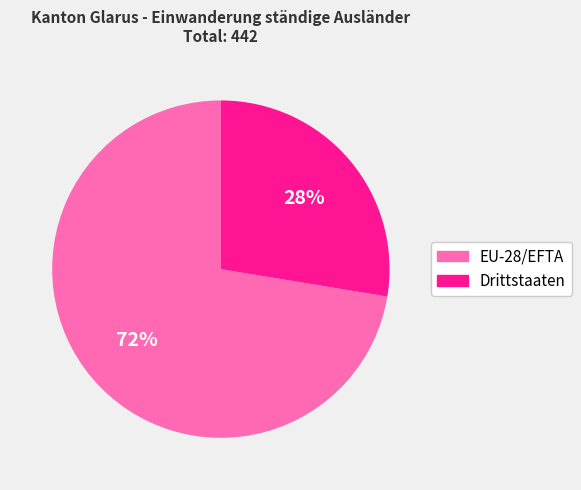

What percentage is the EU-28/EFTA slice, to the nearest percent?

72%